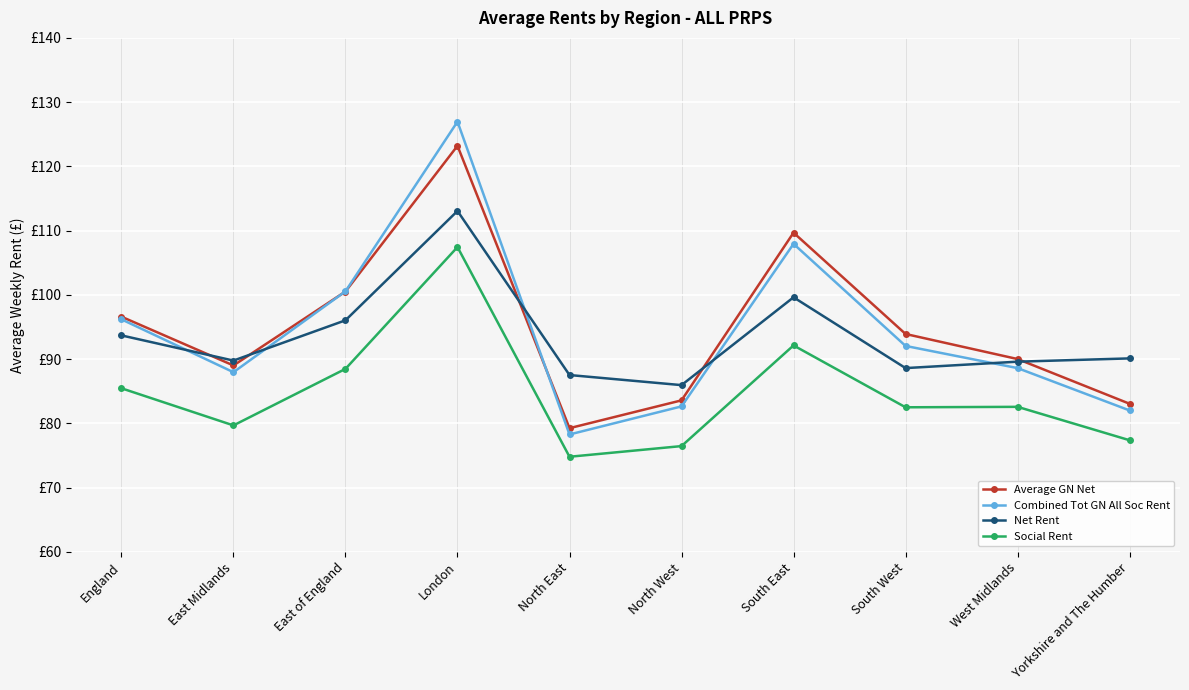

What is the difference between the maximum and second lowest values in the Net Rent series?

25.5